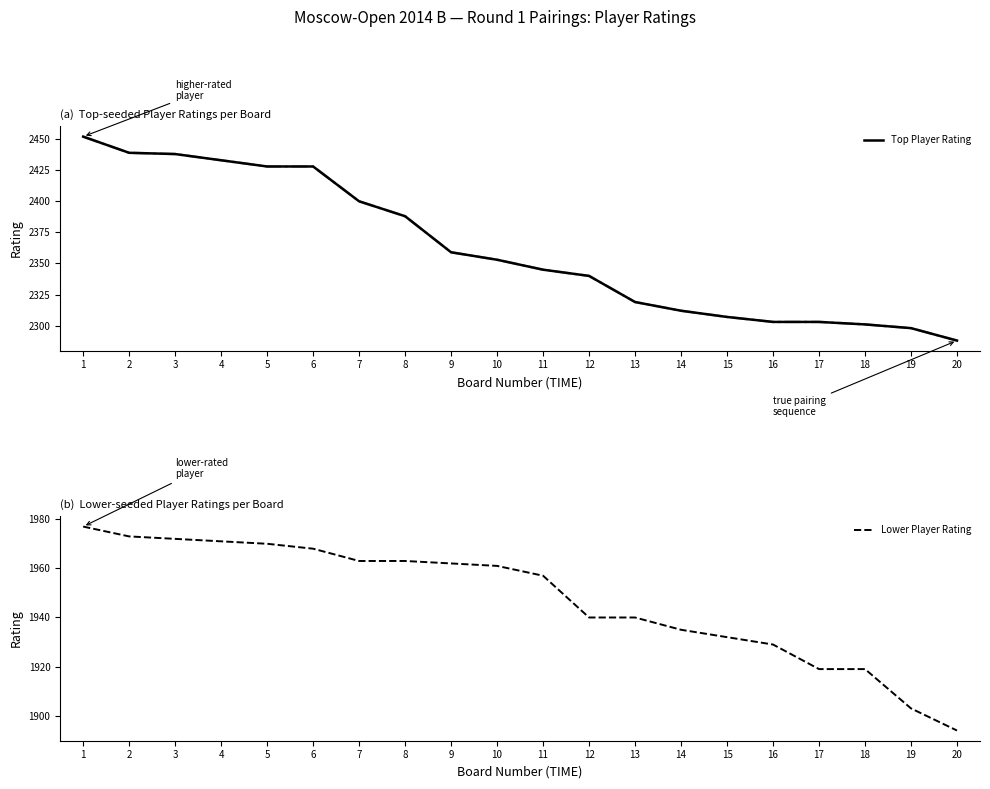

True or false: Top Player Rating and Lower Player Rating intersect in this chart.

False